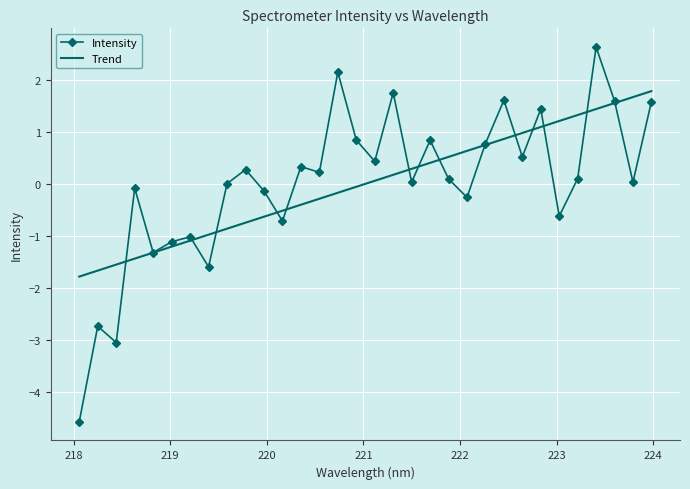

List the series in order of their peak value, highest first.

Intensity, Trend